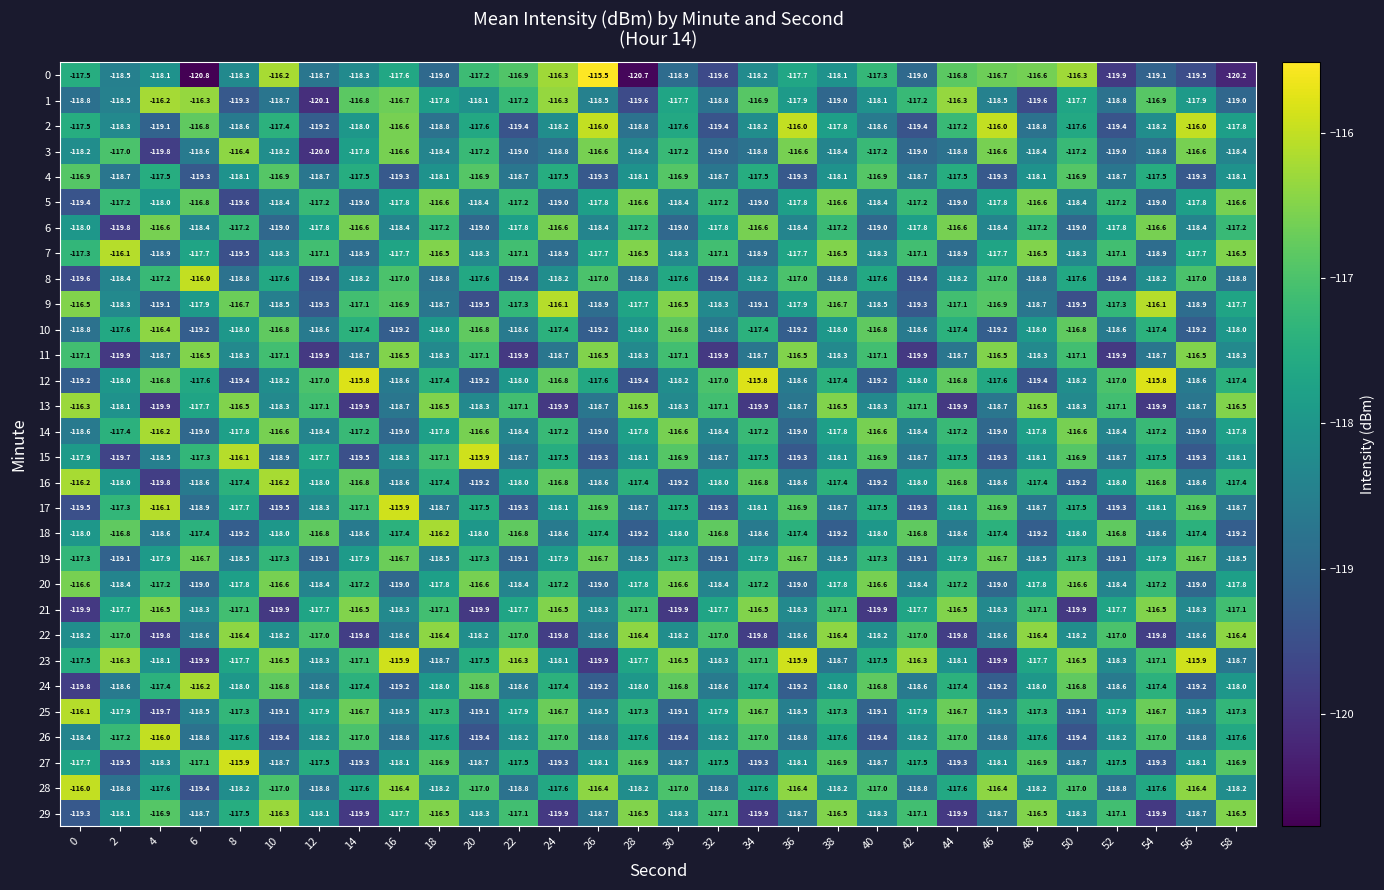

What is the maximum value shown in the chart?

-115.5